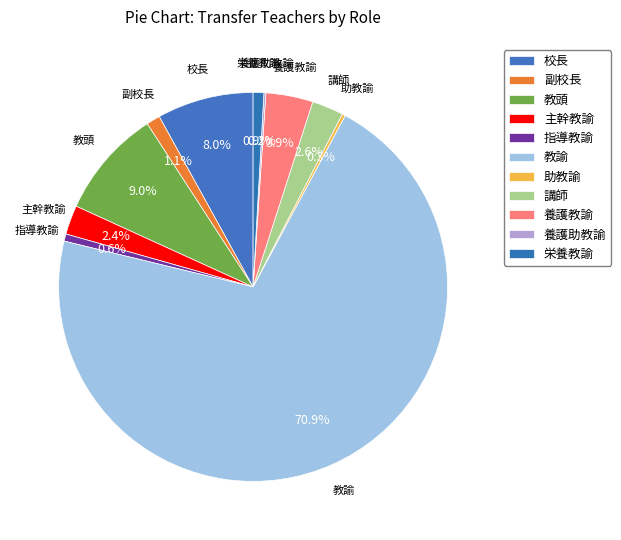

To the nearest percent, what is the combined percentage of 副校長 and 養護教諭?

5%